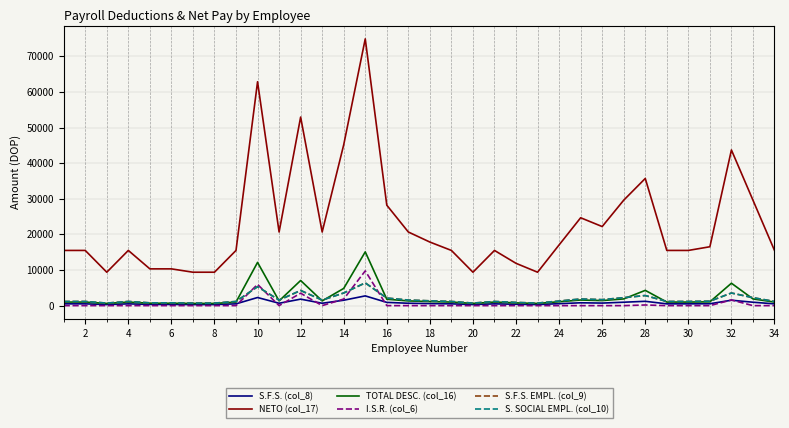

True or false: TOTAL DESC. (col_16) and NETO (col_17) intersect in this chart.

False